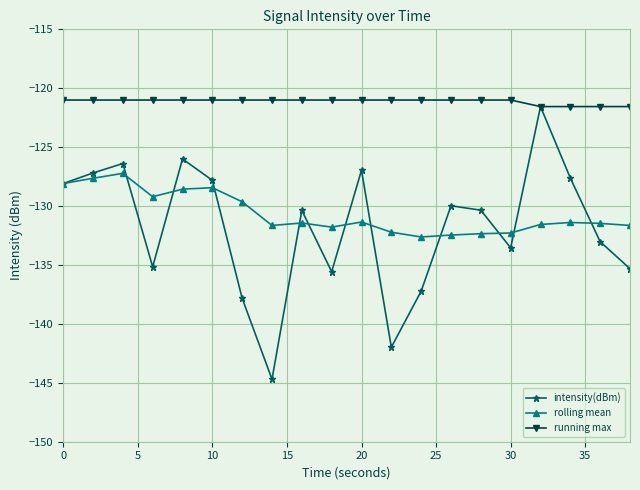

What is the value of the running max point at the 18th from the left?

-121.6